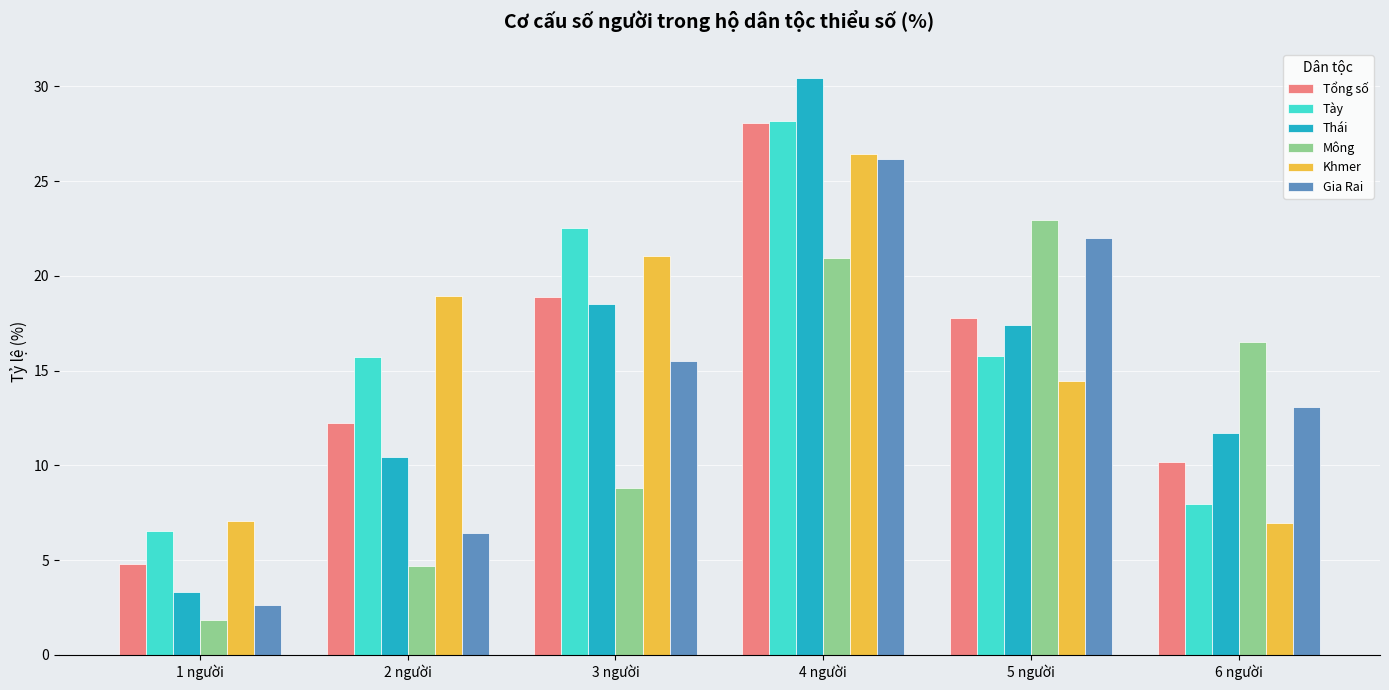

Are the bars grouped side by side (vs. stacked)?

Yes